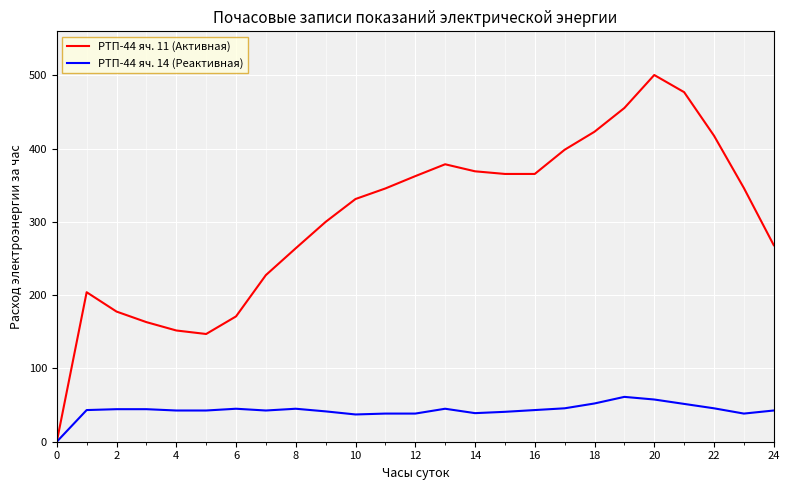

List the series in order of their peak value, highest first.

РТП-44 яч. 11 (Активная), РТП-44 яч. 14 (Реактивная)